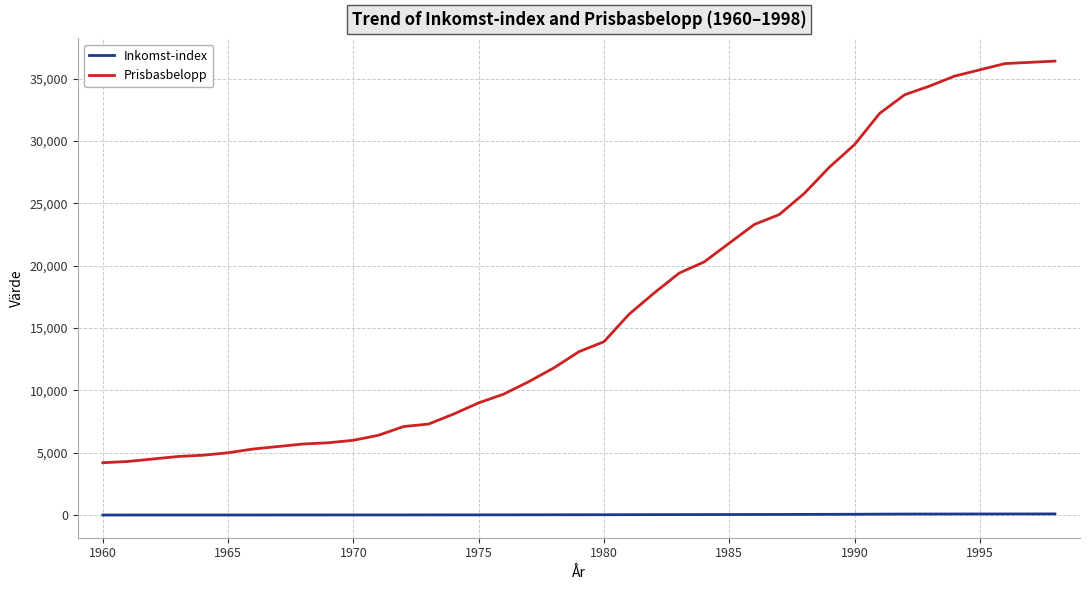

Which series has the largest total across all categories?

Prisbasbelopp